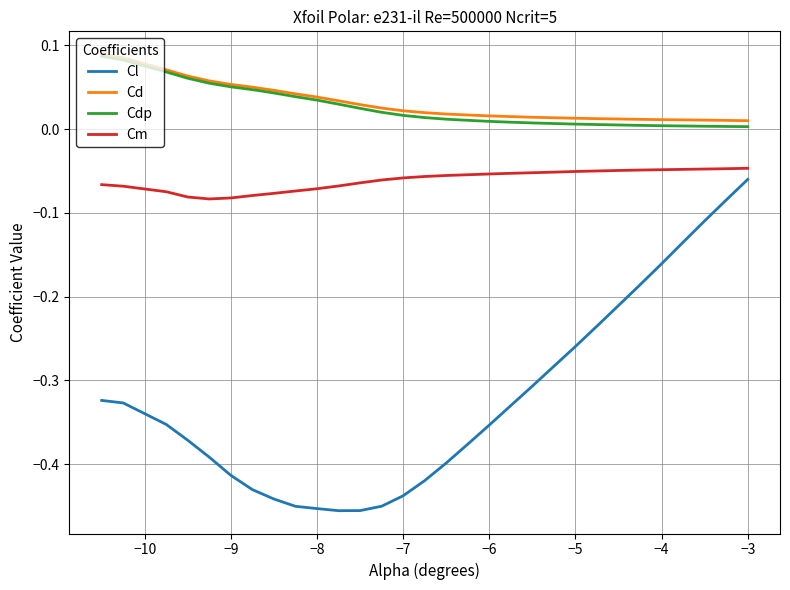

In Cl, how many points are lower than both neighbors (excluding endpoints)?

1